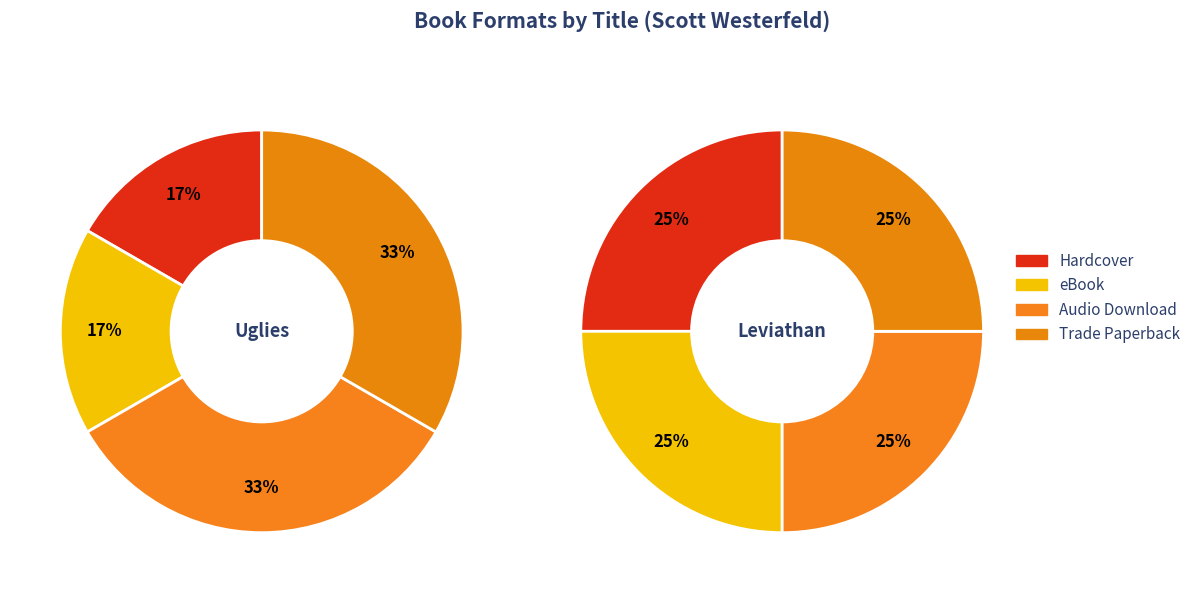

Is there any slice that represents more than half of the pie?

No